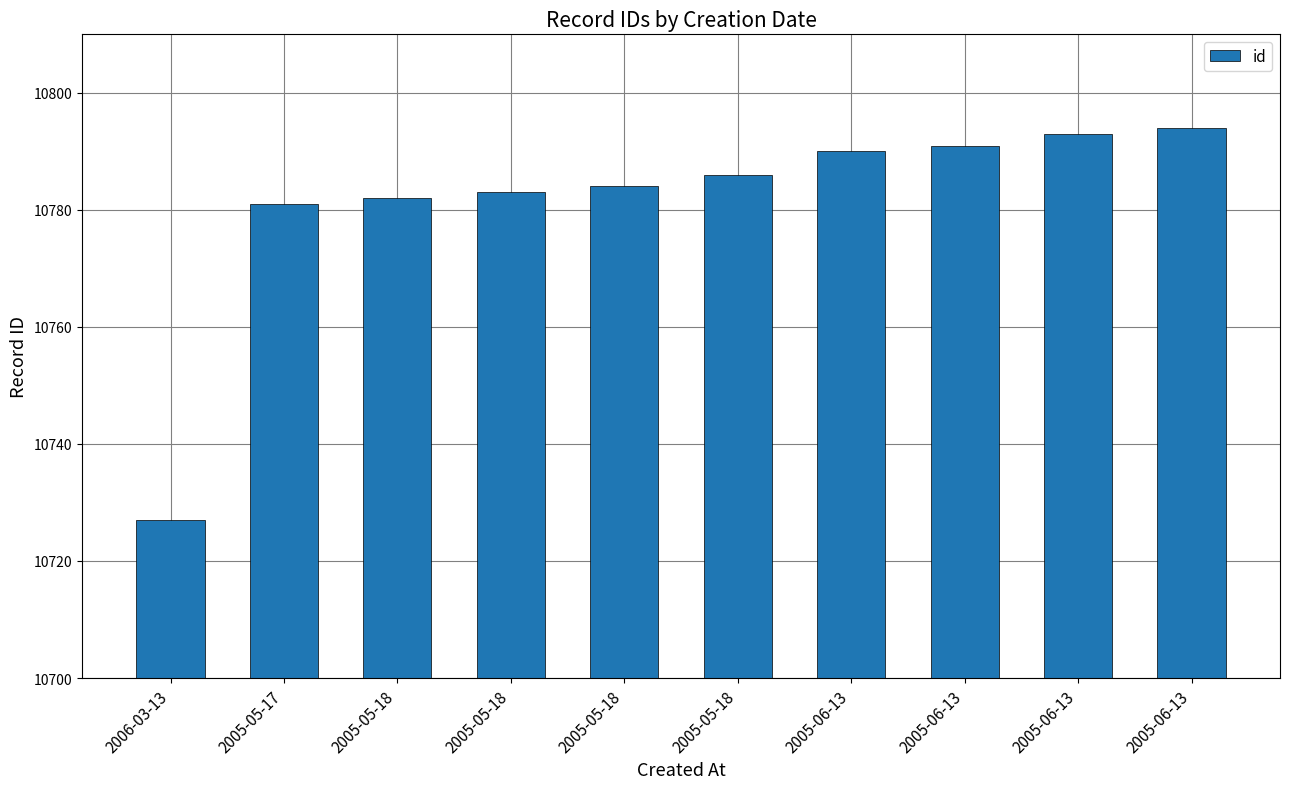

The value at 2005-05-18 is 10784. True or false?

True